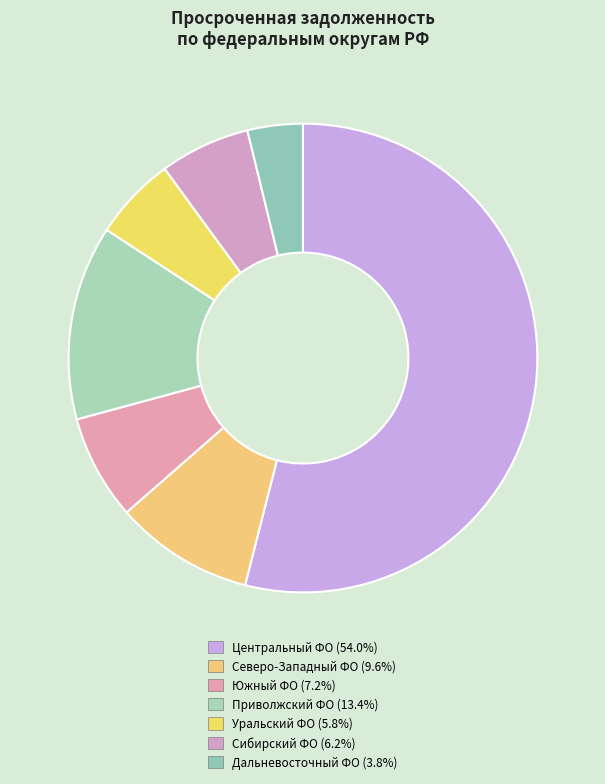

Count the number of slices in the pie.

7